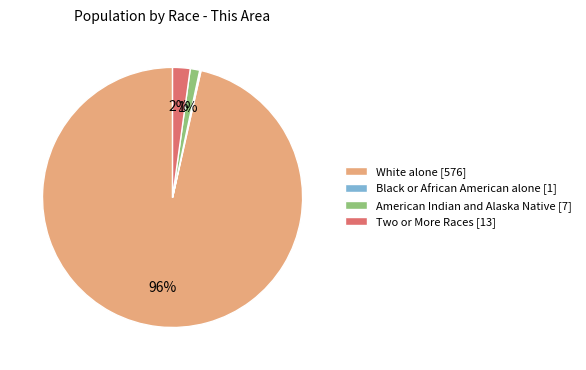

What is the largest slice in the pie chart?

White alone [576]